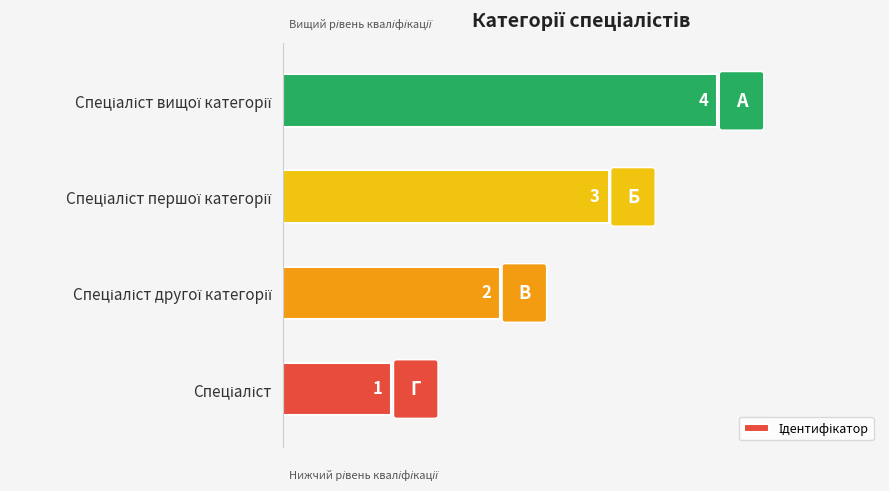

Count the values in the range 2 to 4.

3